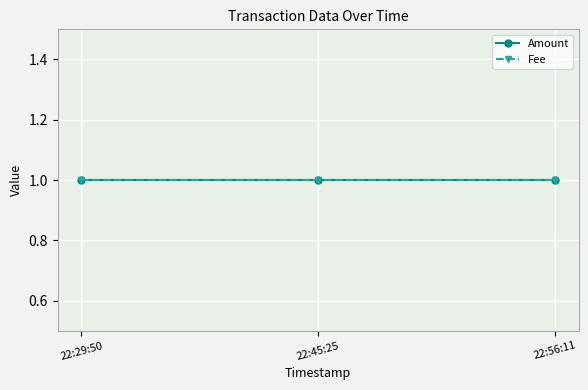

Is the value of Amount at 2016-10-31 22:29:50 greater than the value of Fee at 2016-10-31 22:56:11?

No